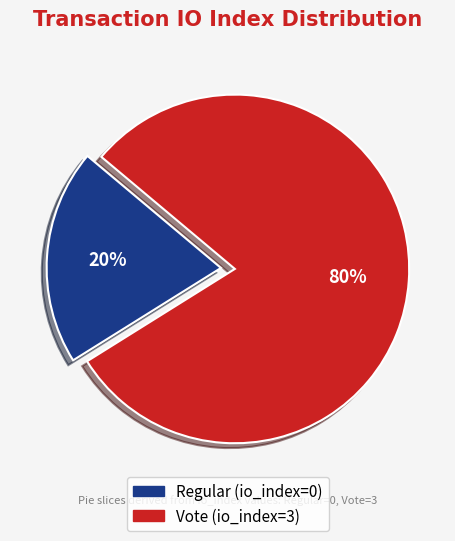

Count the number of slices in the pie.

2